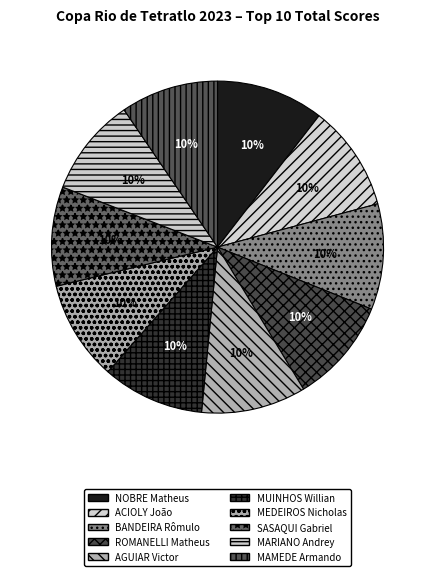

Which category has the biggest portion of the pie?

NOBRE Matheus